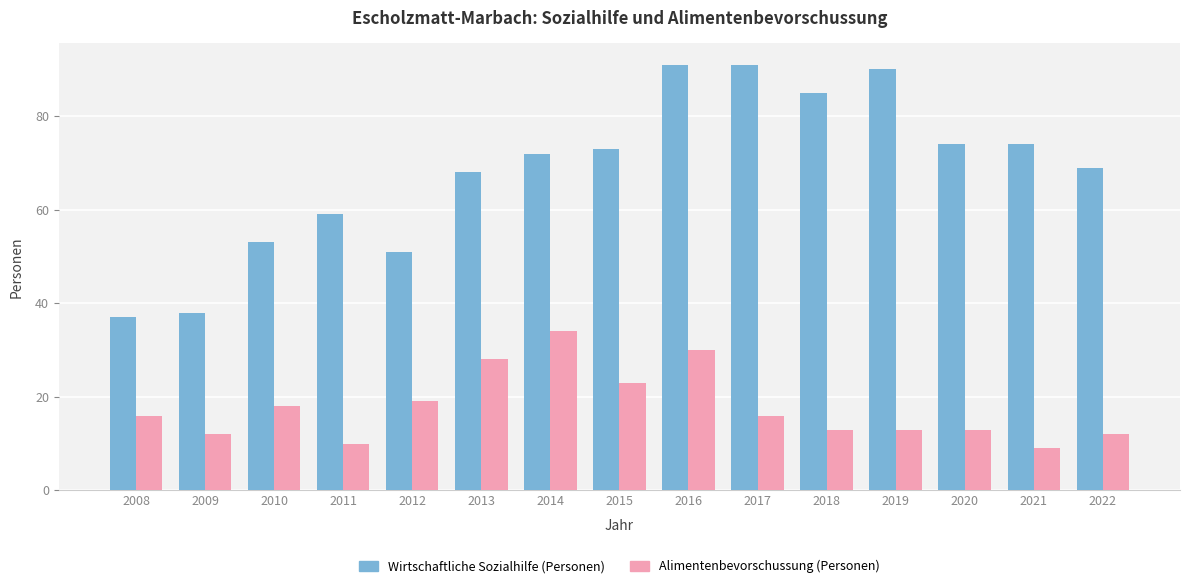

What is the difference between the maximum and minimum values in the Wirtschaftliche Sozialhilfe (Personen) series?

54